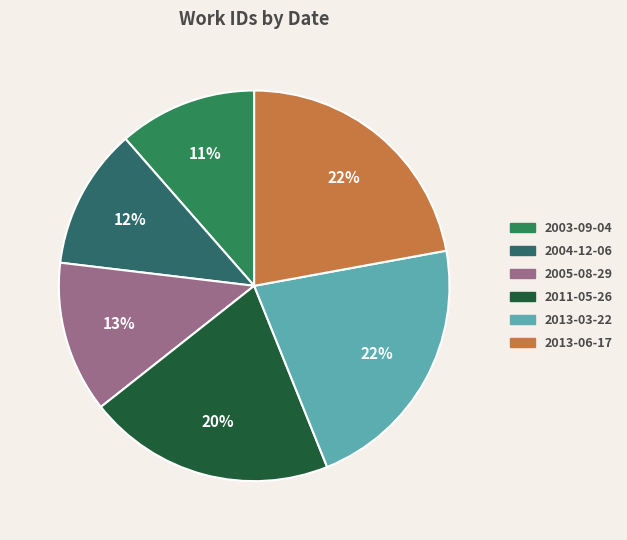

Which category has the biggest portion of the pie?

2013-06-17